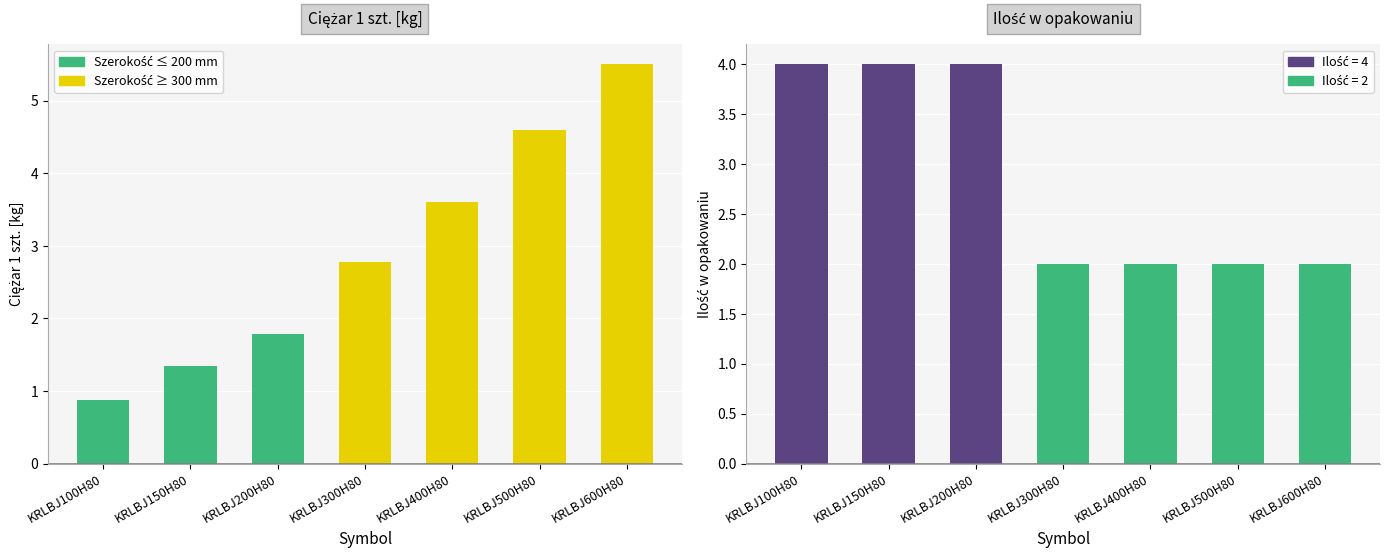

Is it true that Ciężar 1 szt. equals 2.8 at KRLBJ300H80?

True